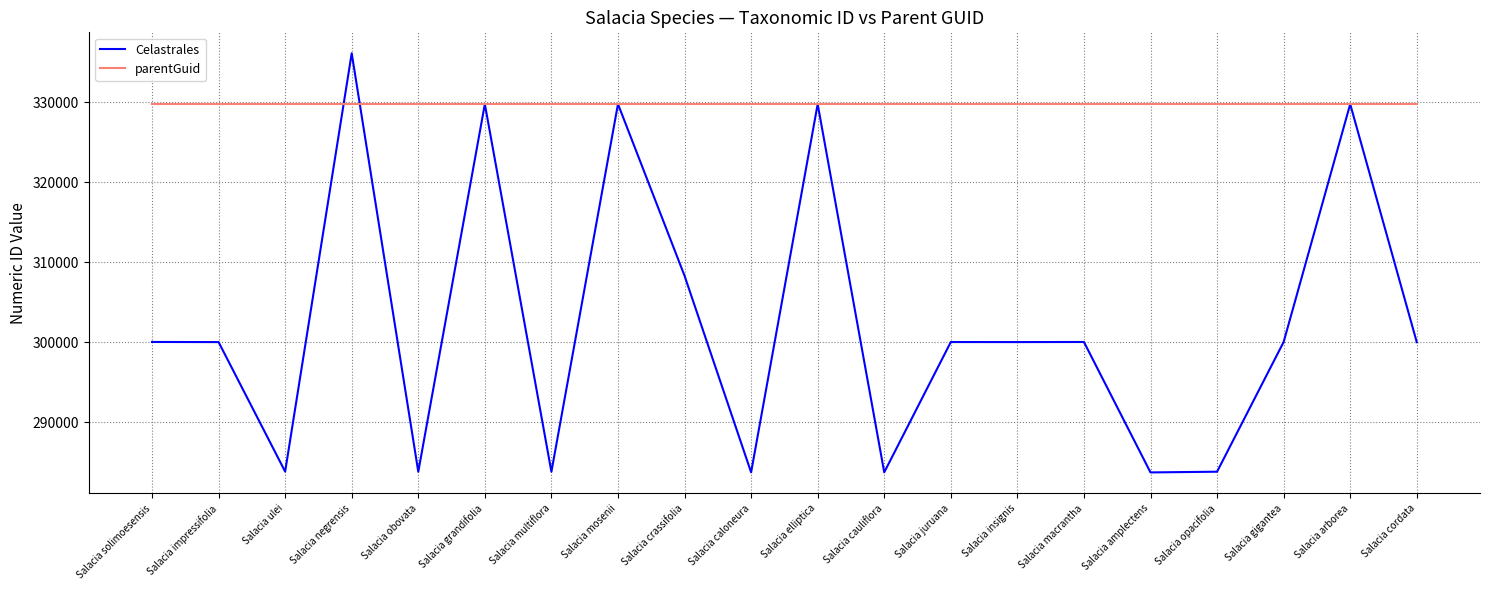

The parentGuid series shows 439388 at Salacia macrantha. True or false?

False